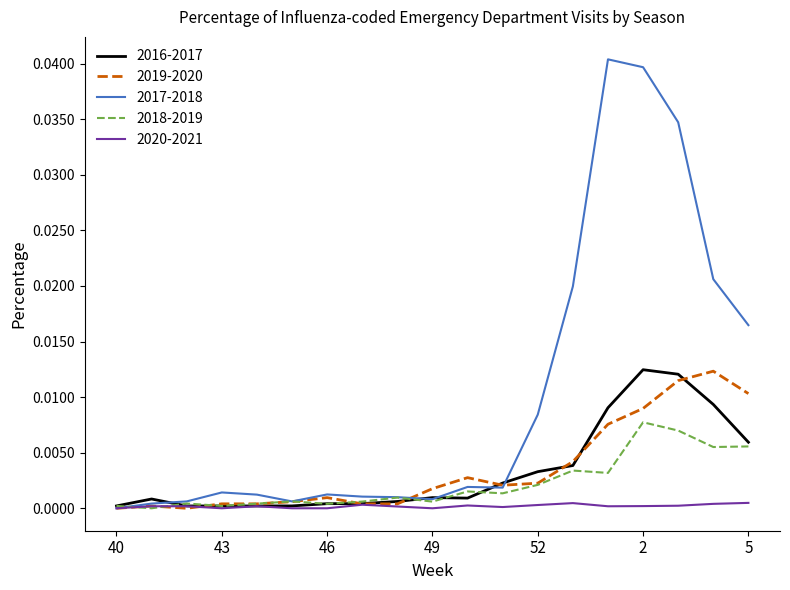

Which series has the largest range (max minus min)?

2017-2018